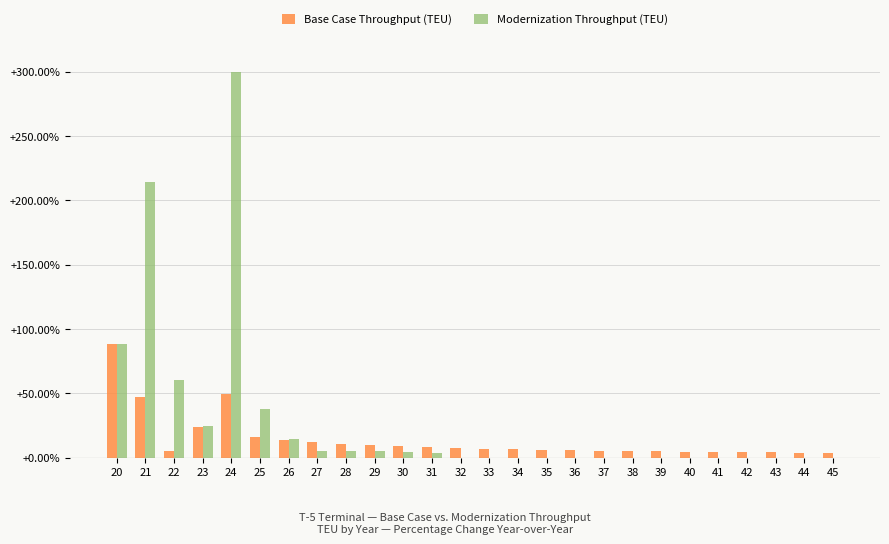

Does the chart contain stacked bars?

No